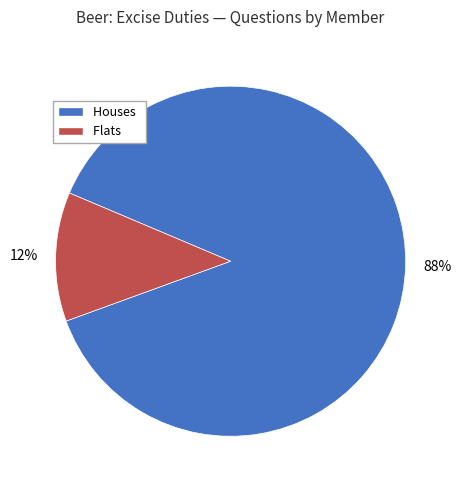

To the nearest percent, what is the difference between the largest and smallest slice percentages?

76%